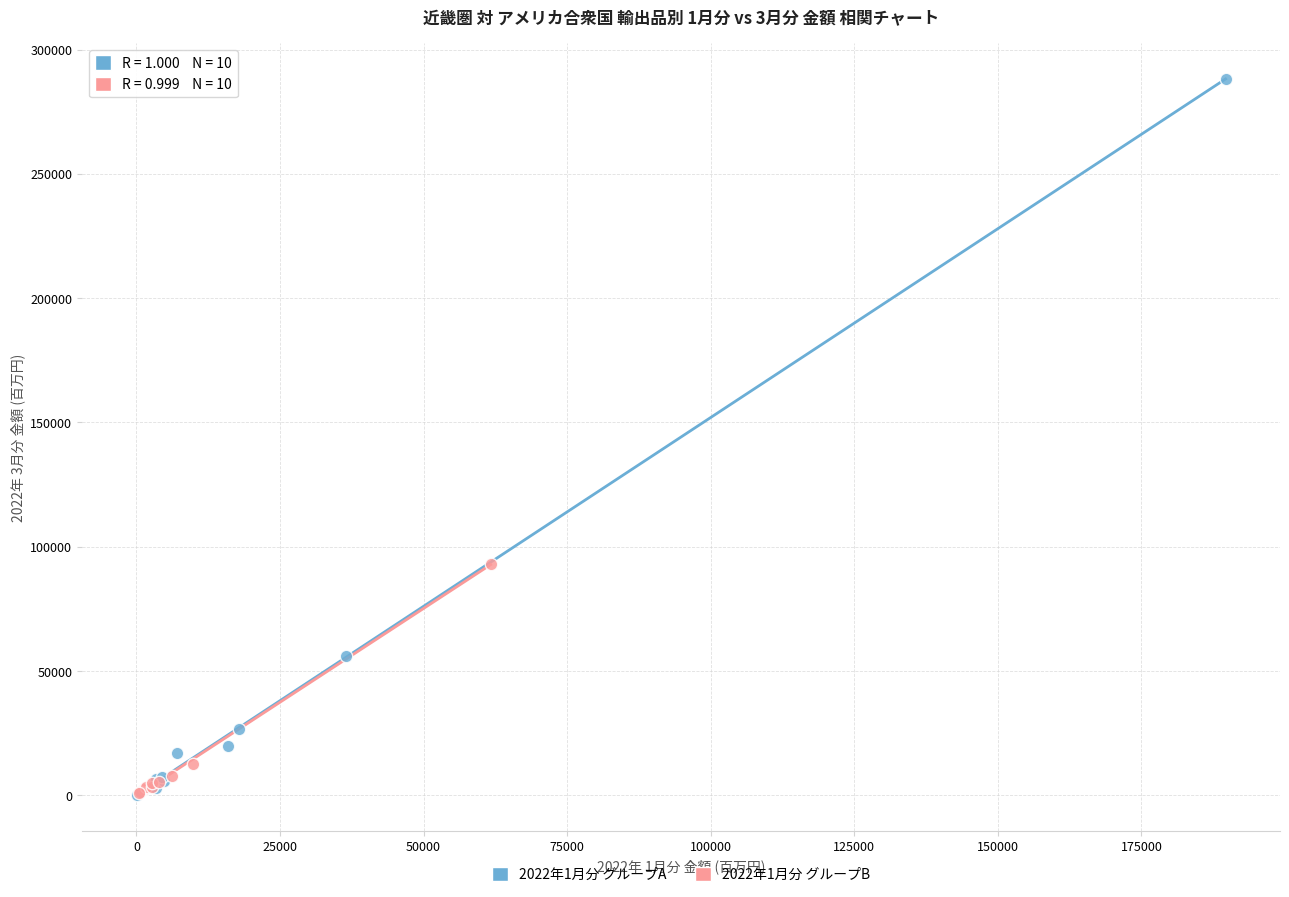

Which series contains the highest Y value?

2022年1月分 グループA